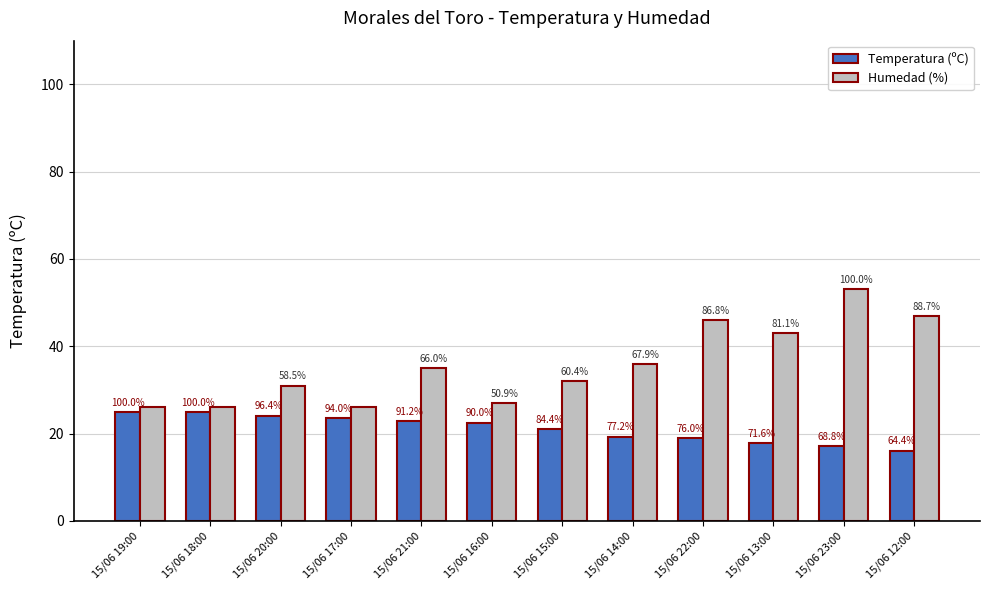

List the series in order of their peak value, highest first.

Humedad (%), Temperatura (ºC)